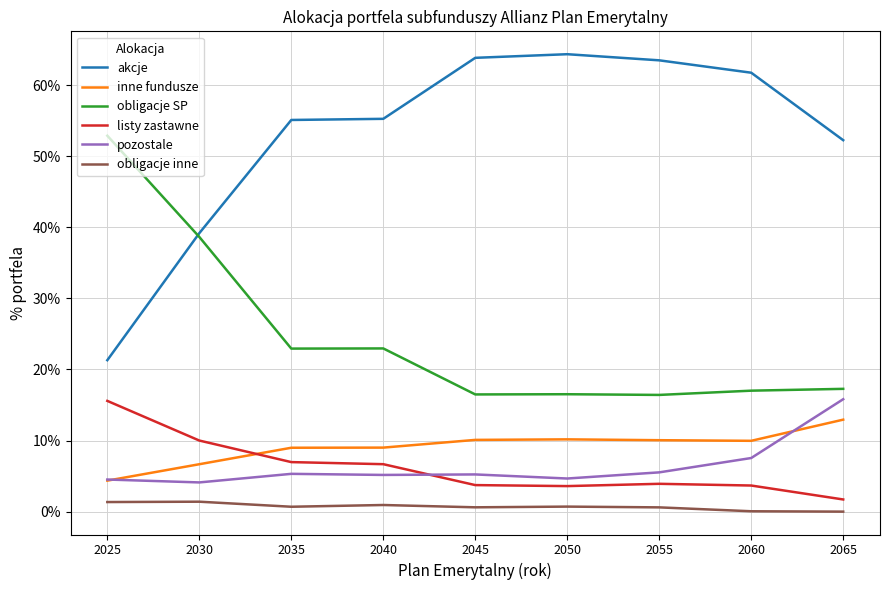

What is the greatest value displayed?

64.4